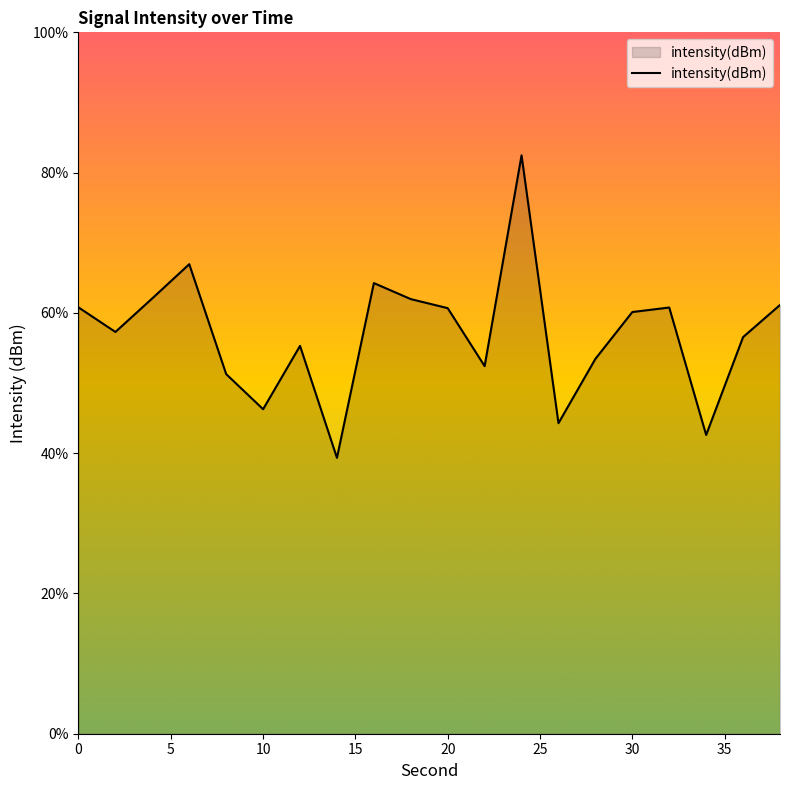

Is it true that the value at 30 is -46.6?

False